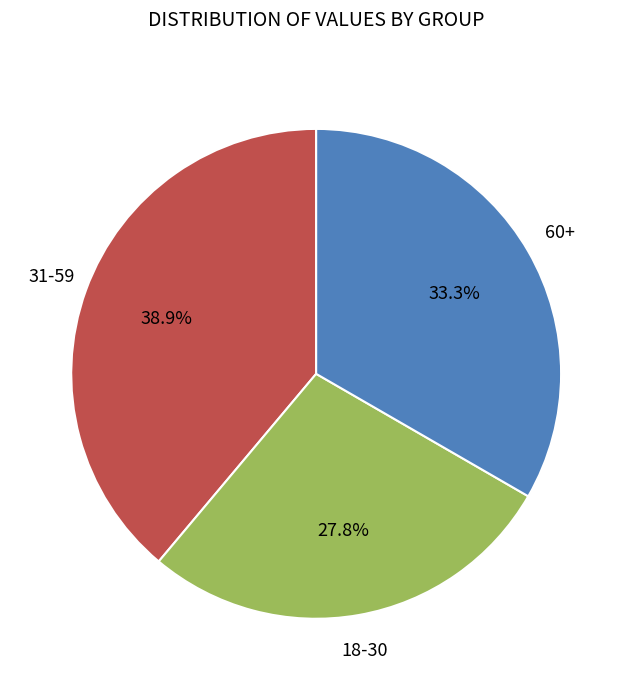

Is there a majority slice in this chart?

No